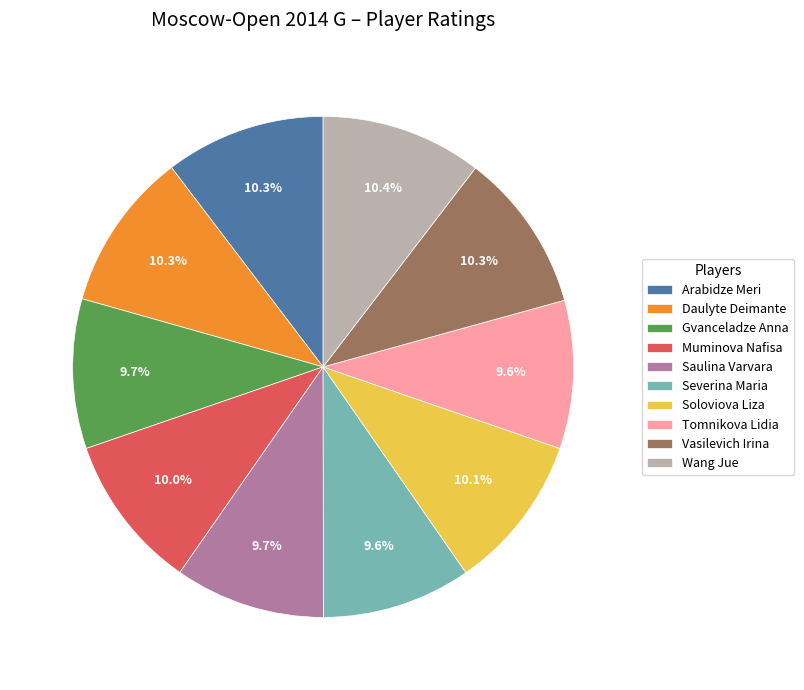

True or false: Tomnikova Lidia accounts for 1% of the total.

False